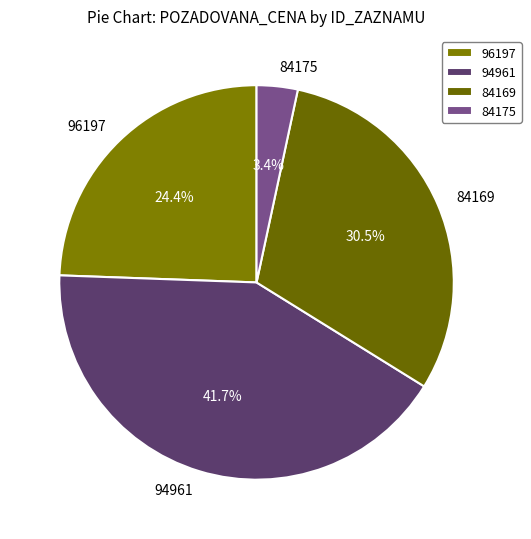

How many segments does this pie chart have?

4